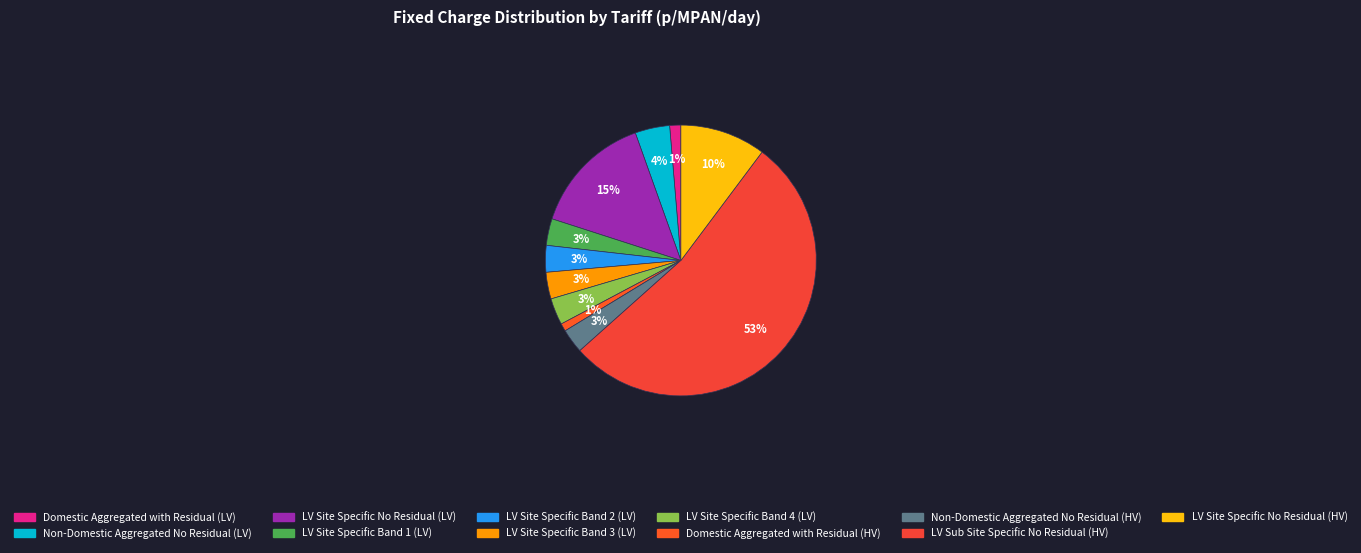

Count the number of slices in the pie.

11